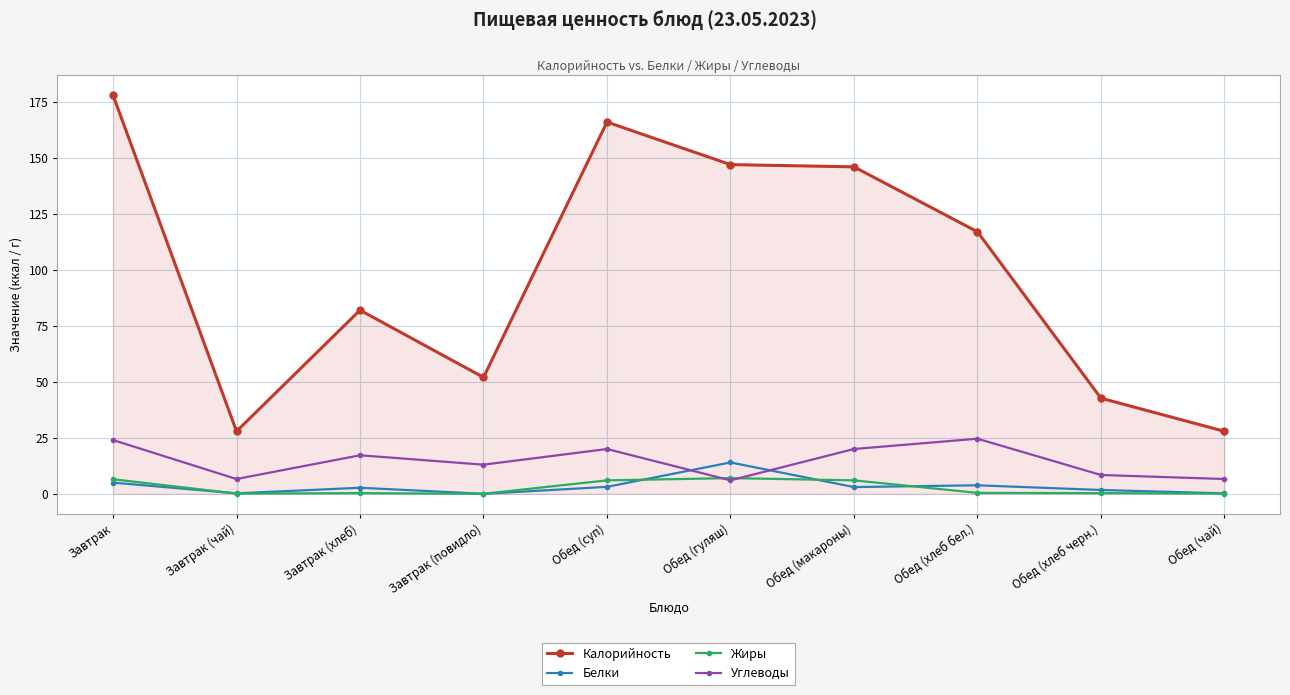

What is the difference between the second highest and minimum values in the Калорийность series?

138.1